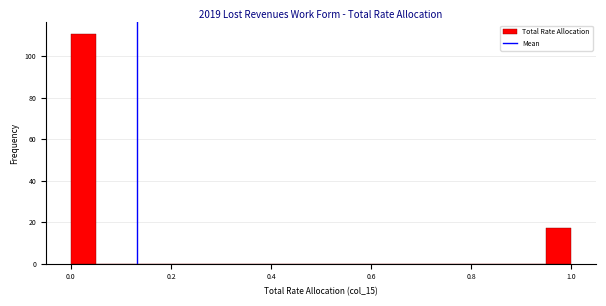

Around what value on the x-axis is the tallest bar? Give the approximate position of its centre, as read against the axis.

0.02